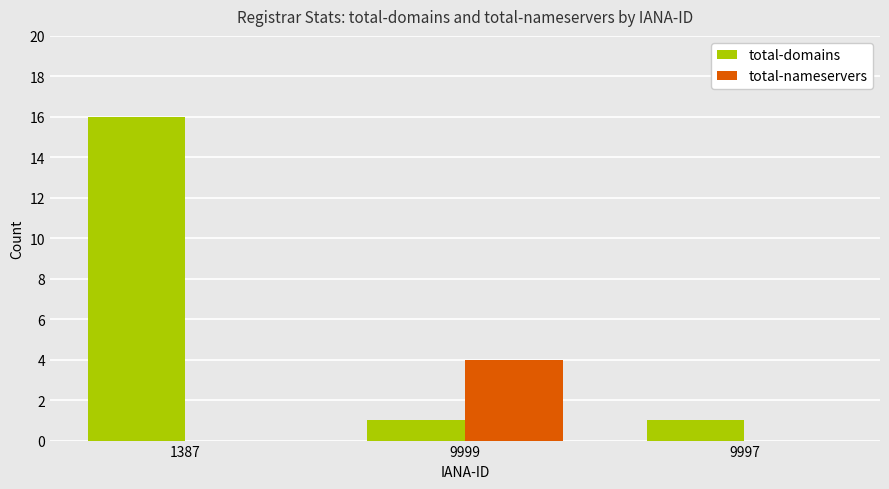

Are the bars grouped side by side (vs. stacked)?

Yes